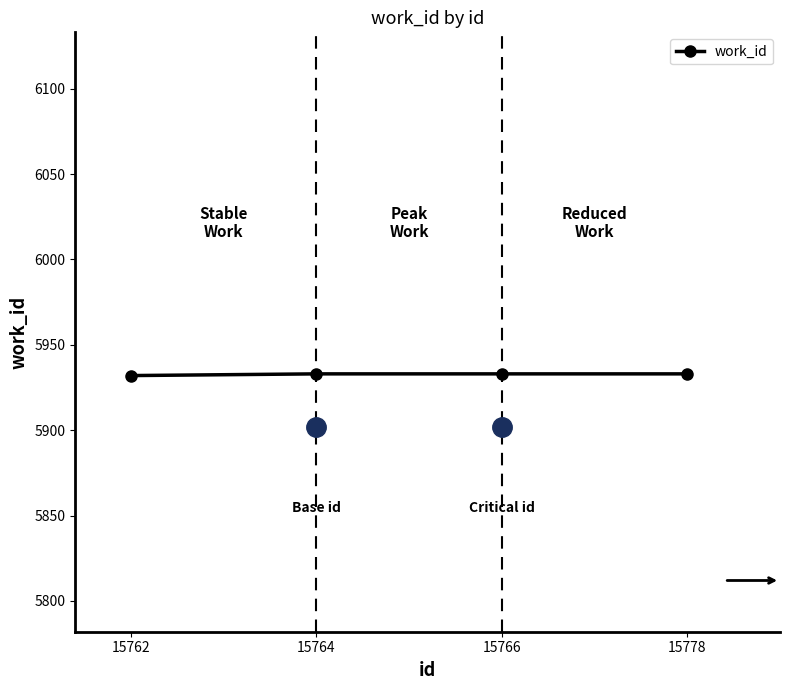

What is the value of the 1st point from the left?

5932